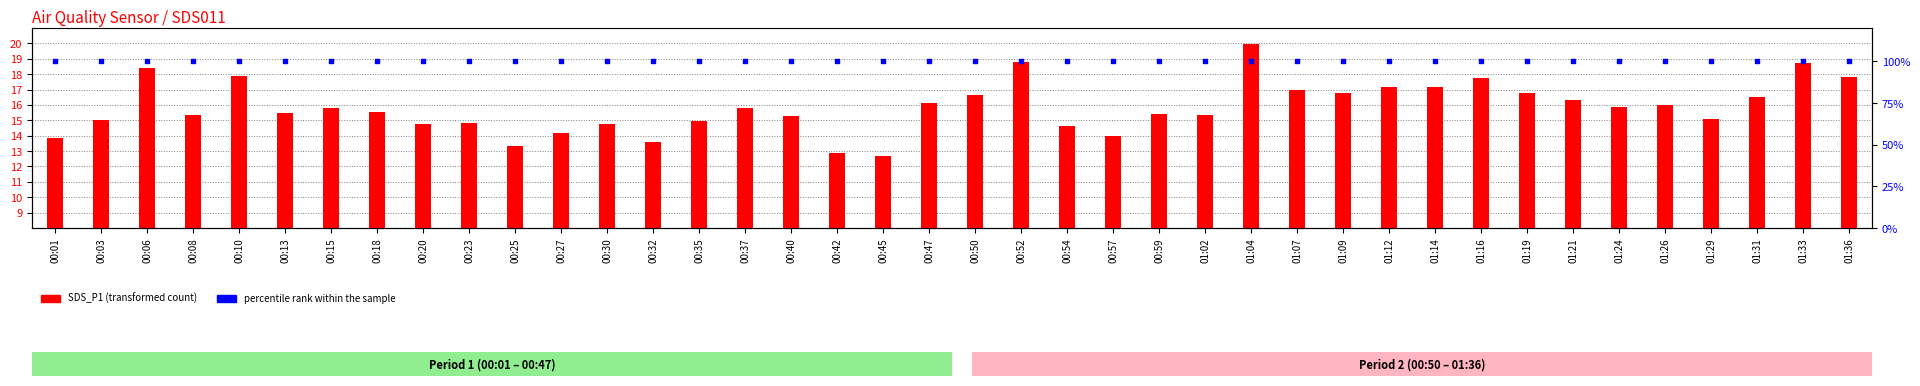

Which series contains the highest Y value?

percentile rank within the sample